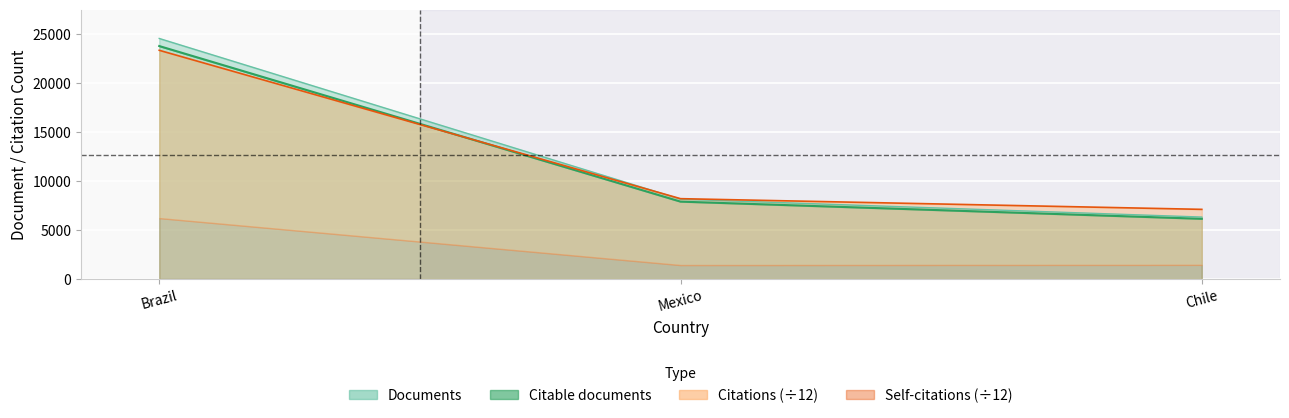

How many data points does each series have?

3